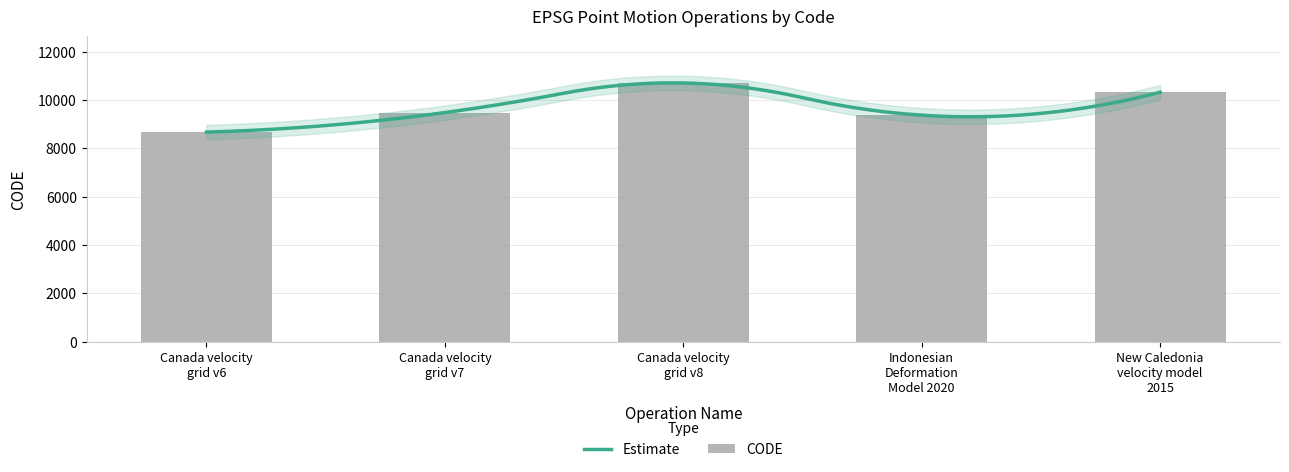

At which label does the data first exceed 9483?

Canada velocity
grid v8